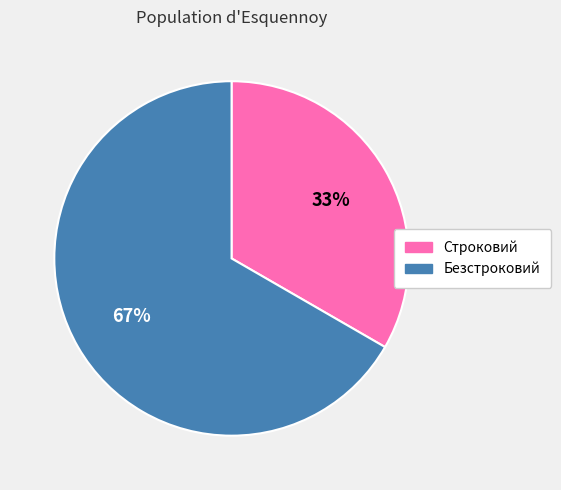

What is the largest slice in the pie chart?

Безстроковий